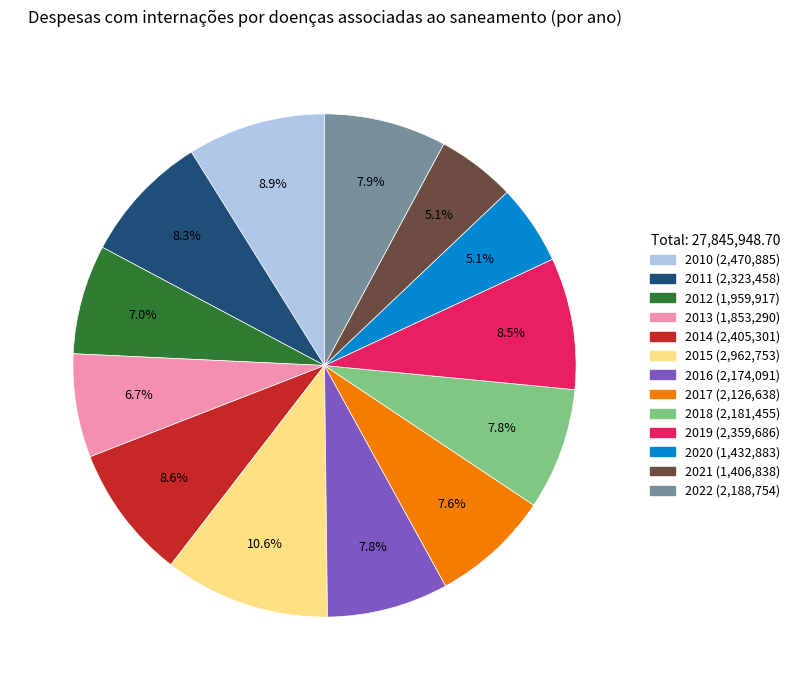

True or false: 2010 accounts for 2% of the total.

False